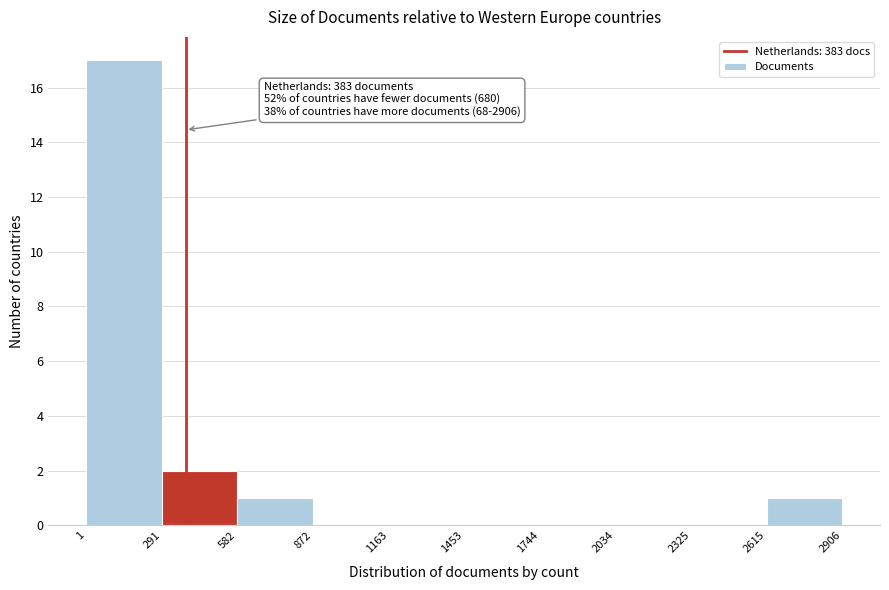

Over which range of the x-axis is the bar tallest?

1 to 291